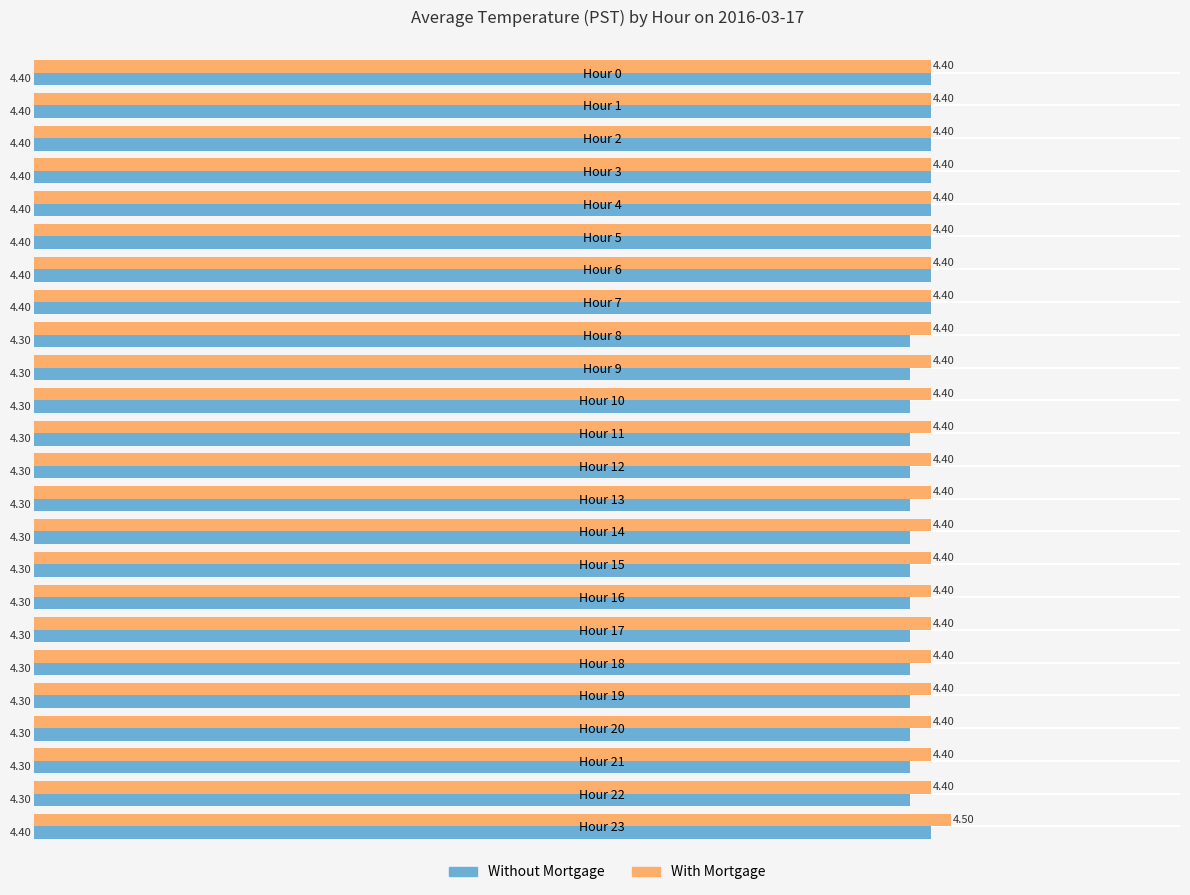

How many distinct data groups are displayed?

2